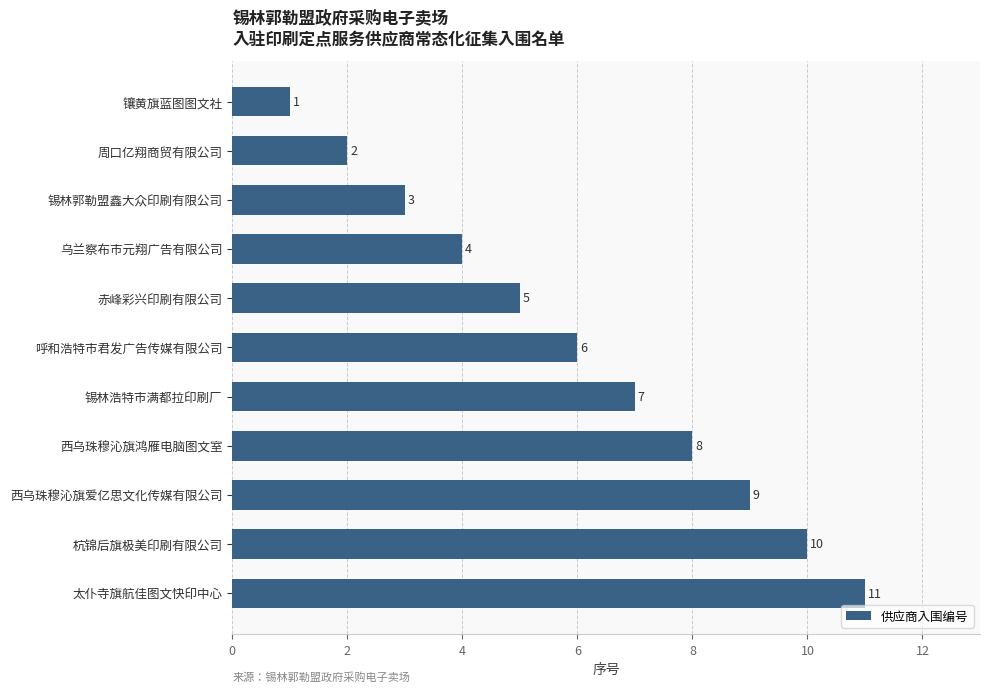

What is the ratio of the value at 锡林浩特市满都拉印刷厂 to the value at 赤峰彩兴印刷有限公司?

1.4